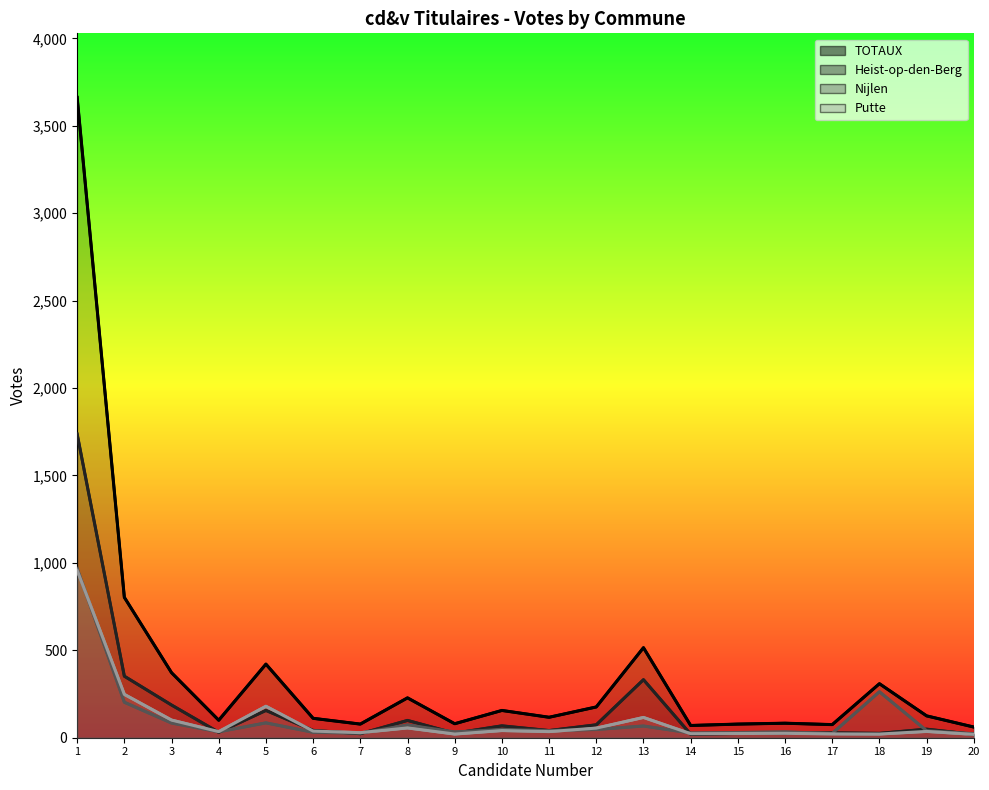

Between 1 and 10, which is larger?

1